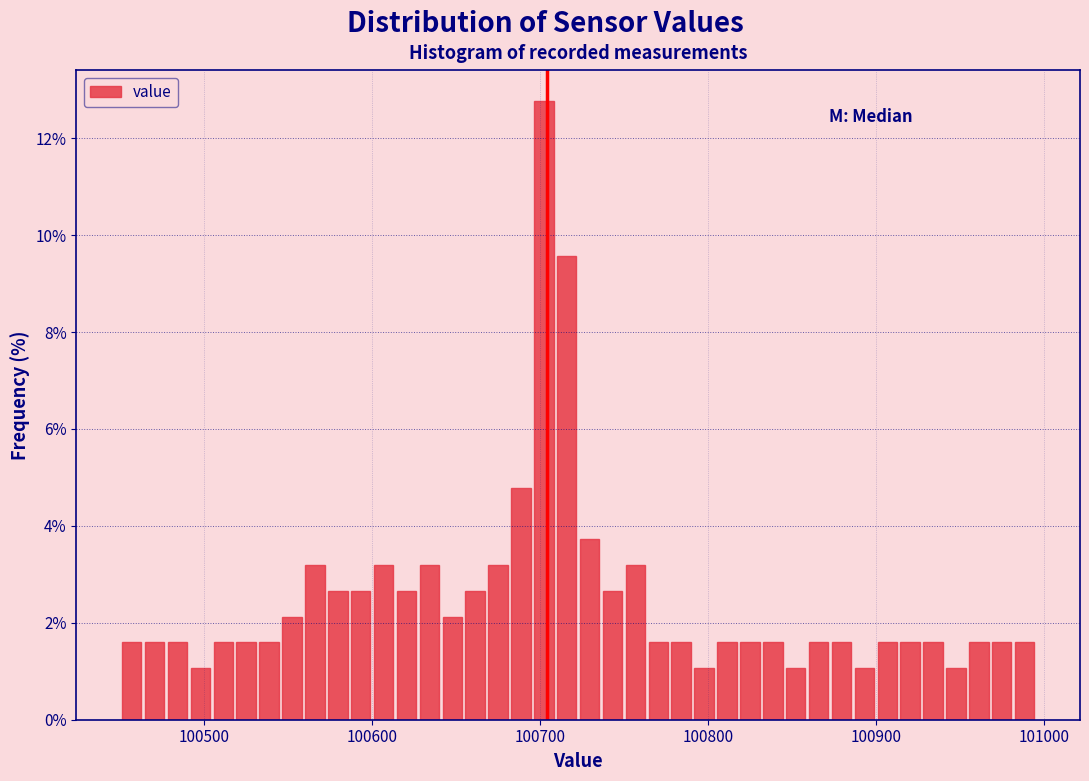

Read against the x-axis, roughly where is the centre of the tallest bar?

100700